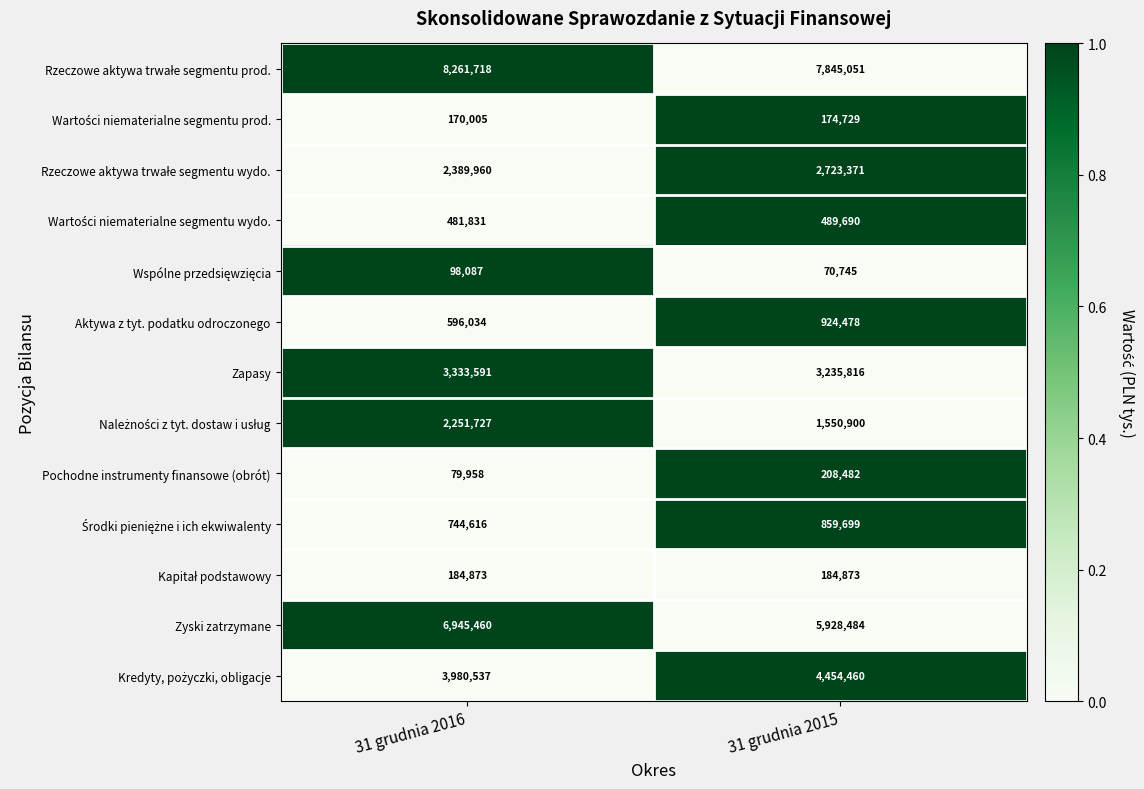

At which category does the chart reach its peak across all series?

31 grudnia 2016